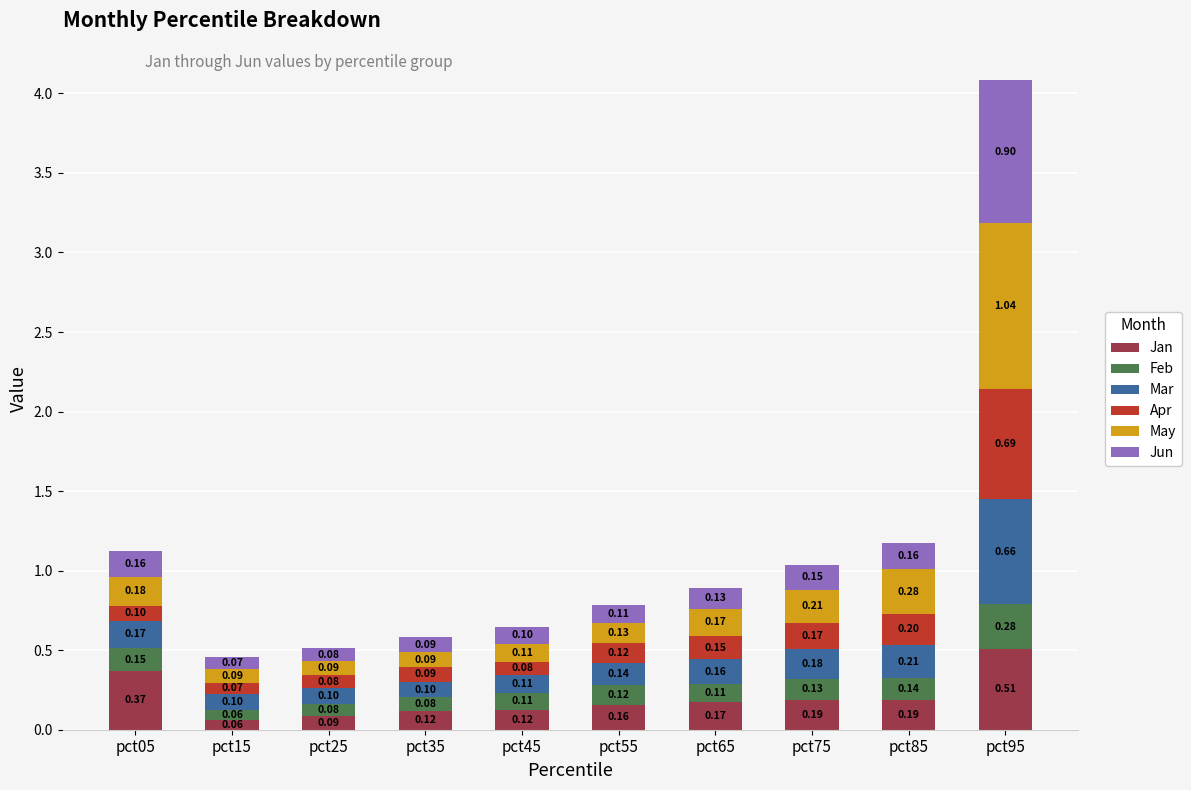

What is the total value across all series at pct45?

0.6